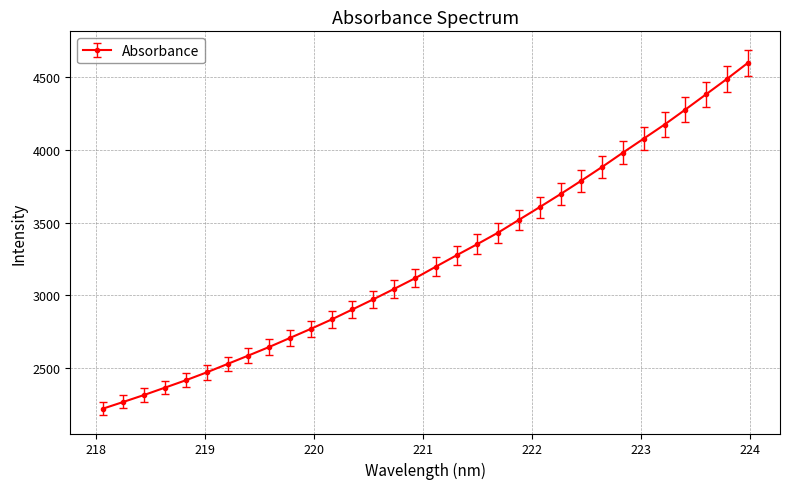

True or false: there are more than 2 points higher than both neighbors.

False